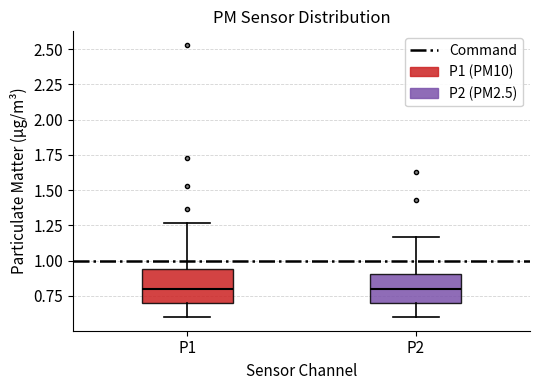

Where does the median line of the box for P2 sit on the y-axis? The values are not printed on the chart, so give them approximately, as read against the axis.

0.80